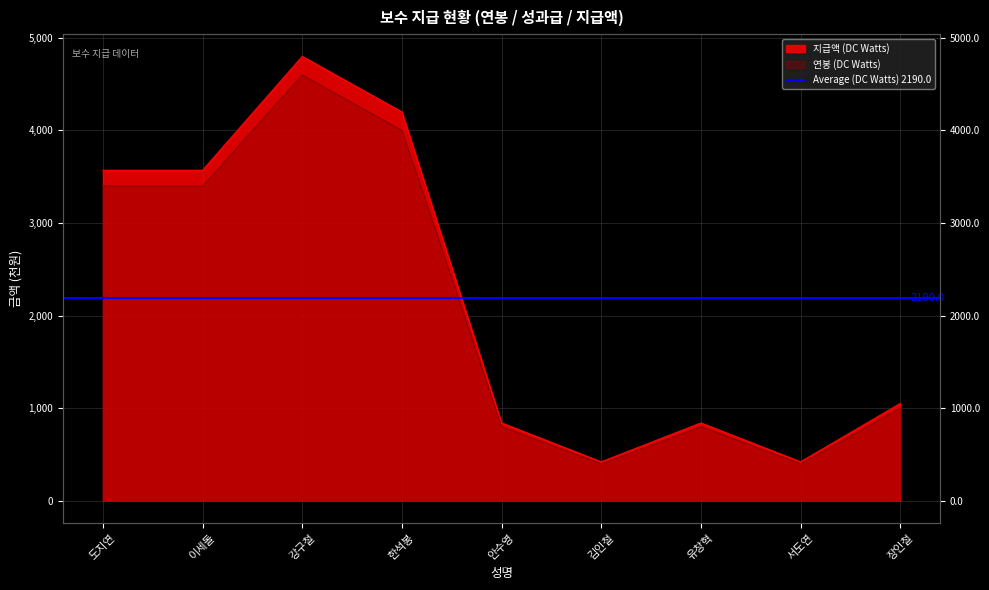

How many distinct data groups are displayed?

2